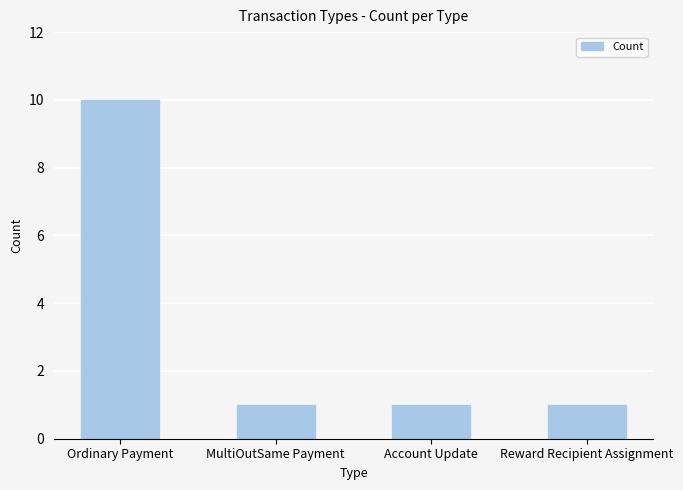

What value does the data have at Ordinary Payment?

10